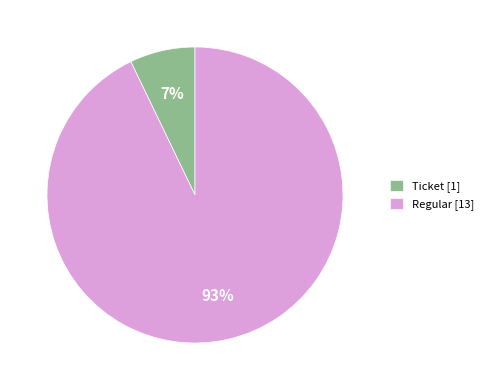

Does any single category account for the majority?

Yes